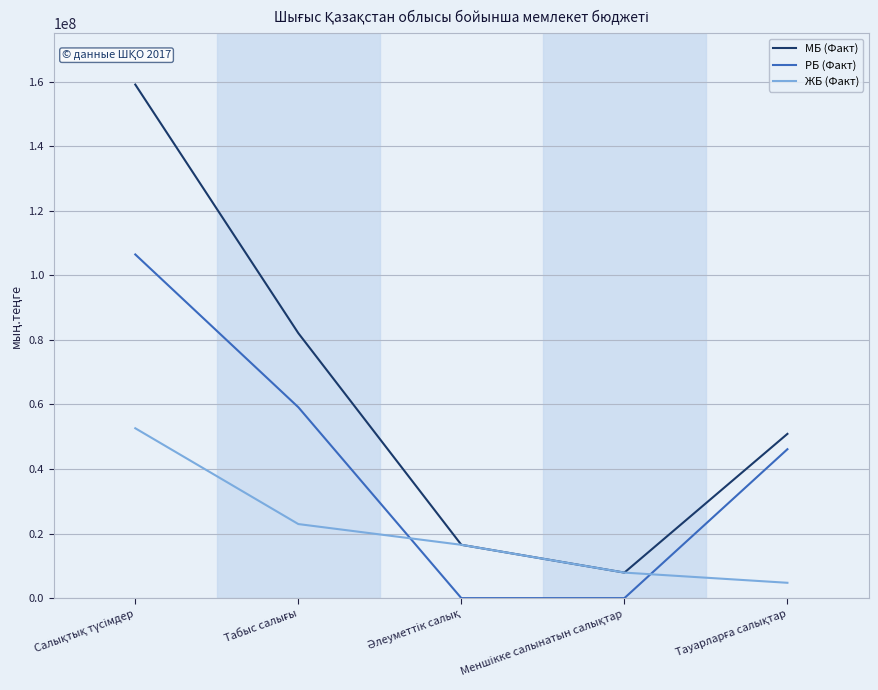

Does the chart display data point markers on the line(s)?

No